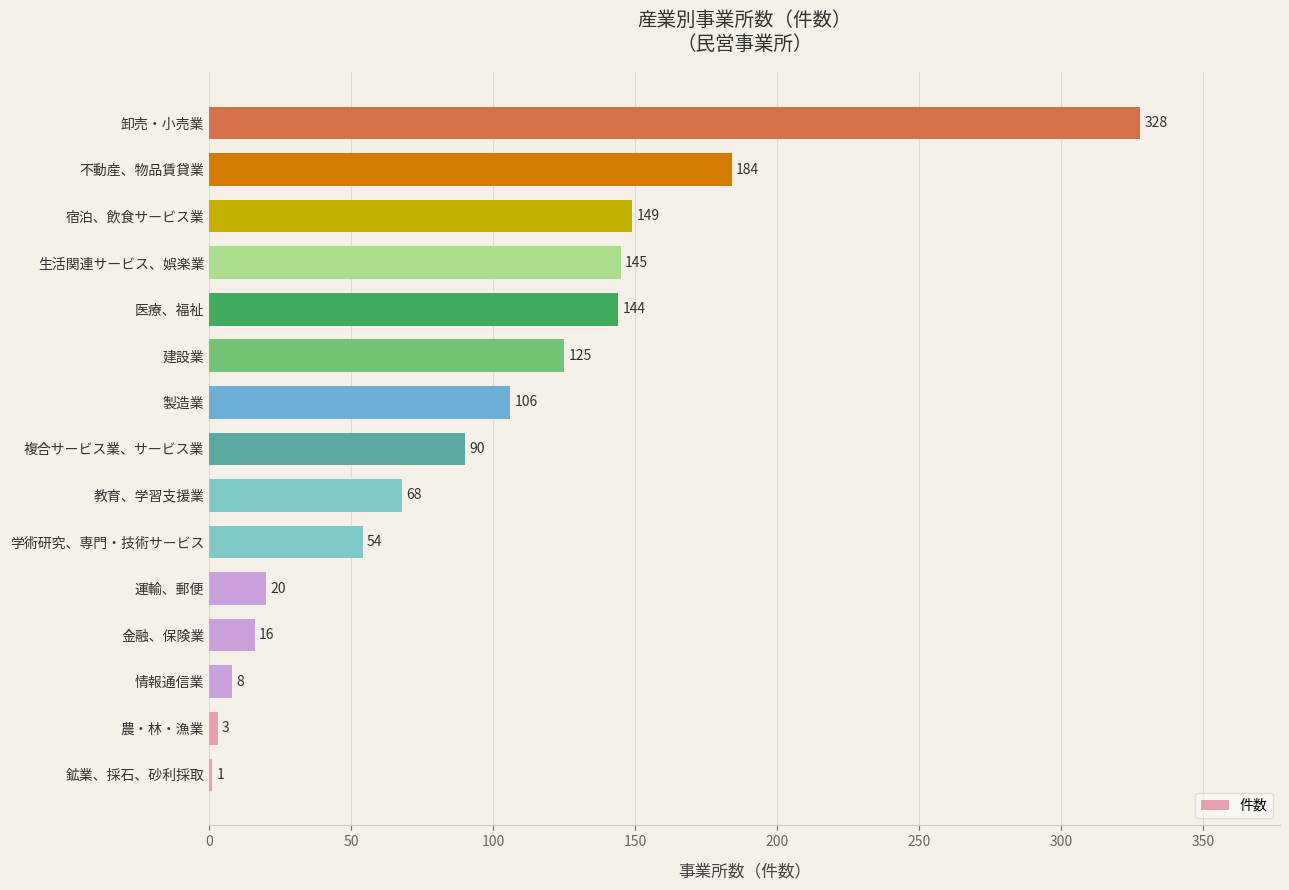

Where is the data nearest to the value 164?

宿泊、飲食サービス業